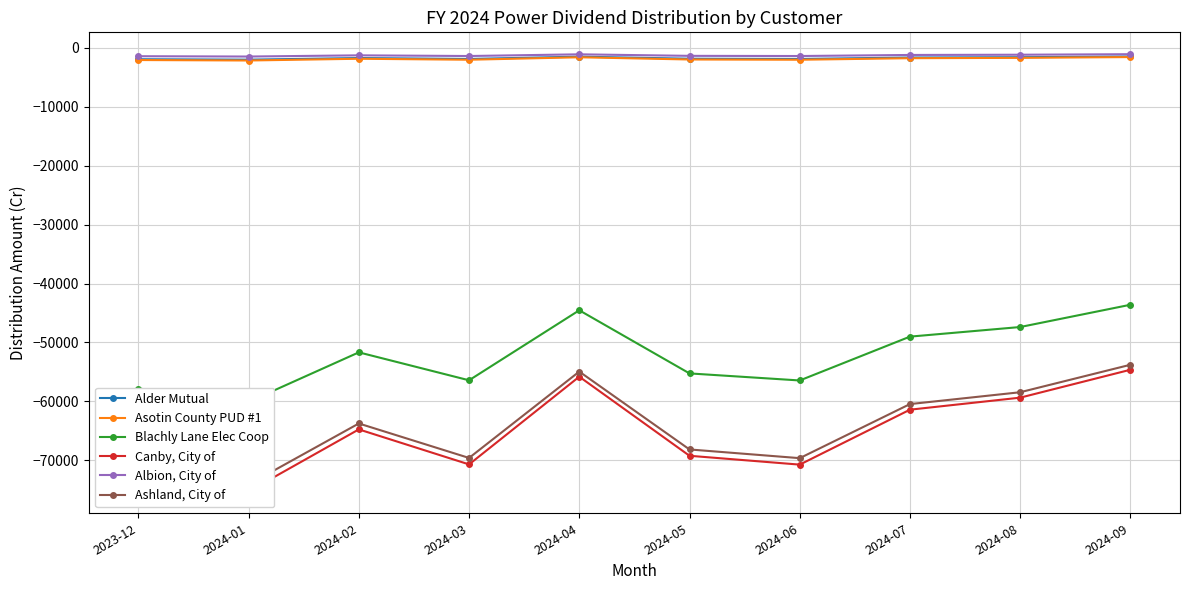

What is the total value across all series at 2024-09?

-156057